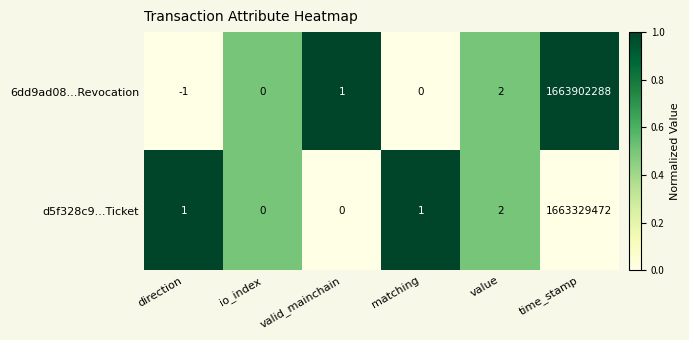

Rank the series by their maximum value, from highest to lowest.

6dd9ad08...Revocation, d5f328c9...Ticket